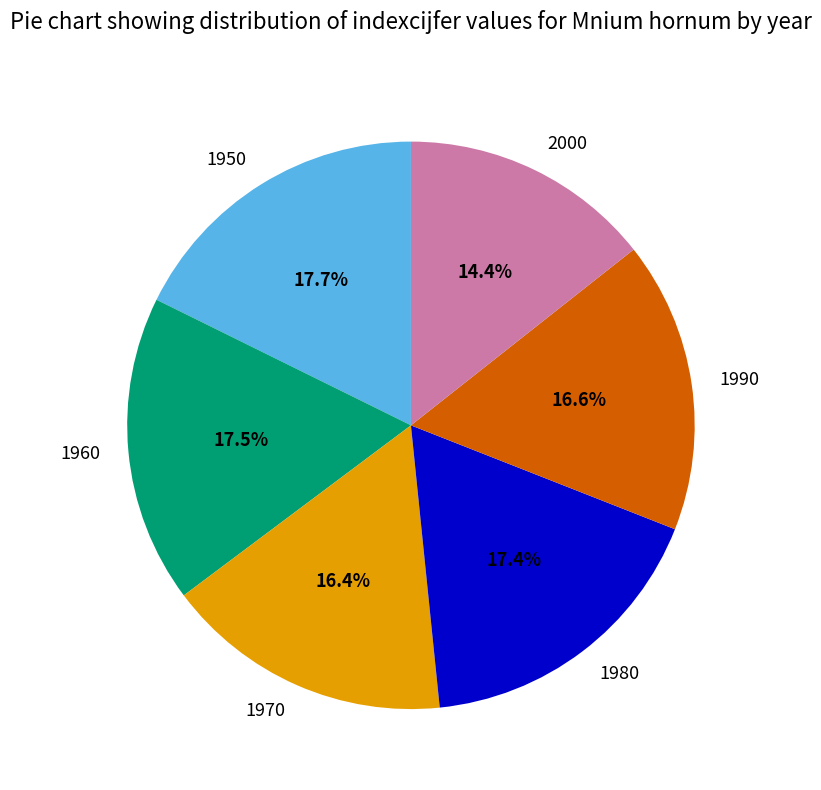

Approximately how many times larger is the value at 1950 compared to 1990?

1.1